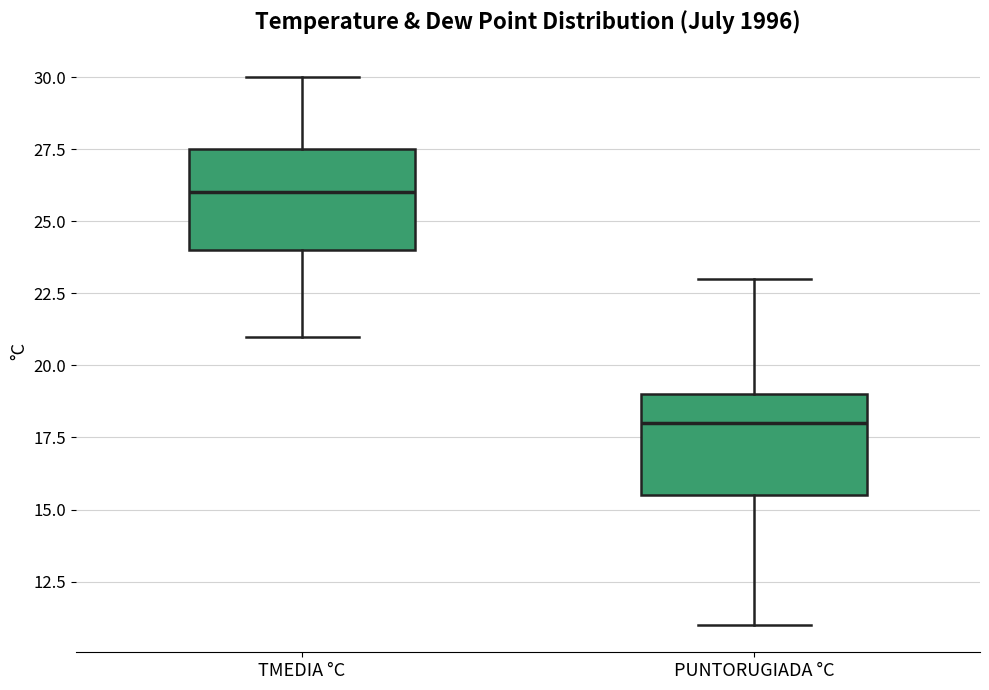

Which box has the highest median line?

TMEDIA °C